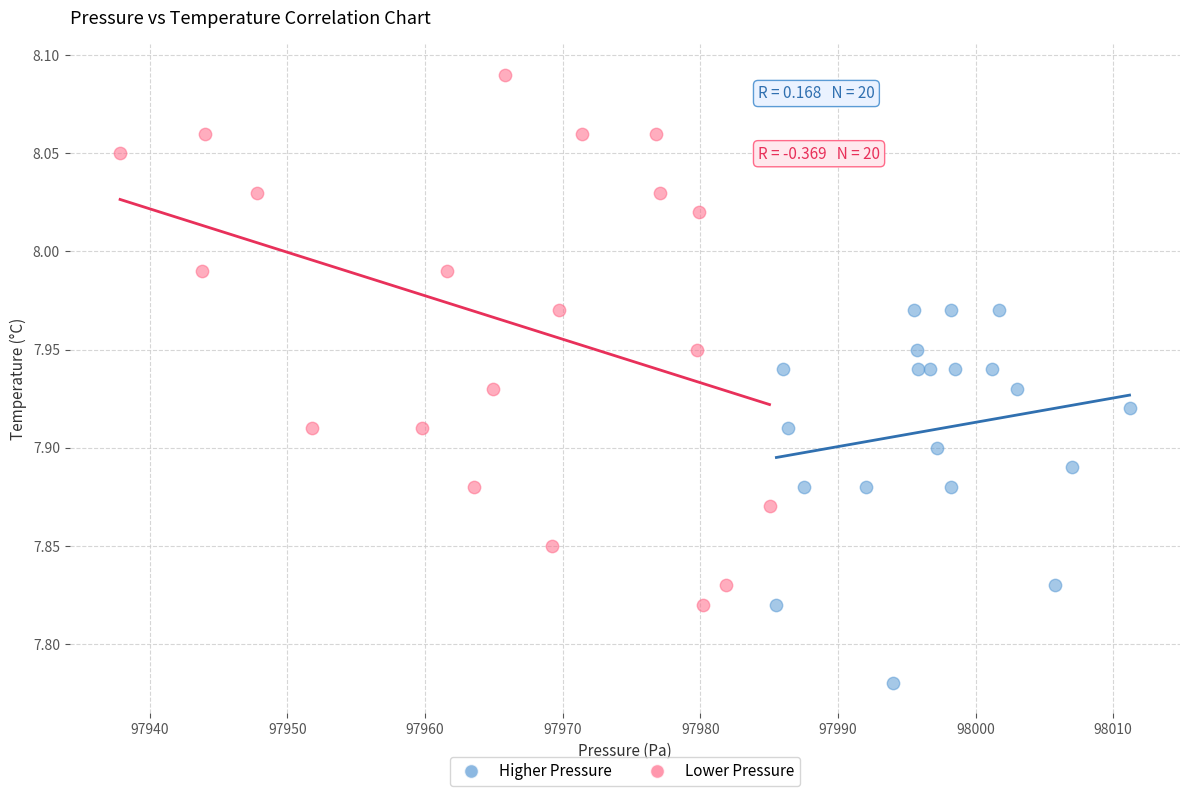

Which series contains the highest Y value?

Lower Pressure